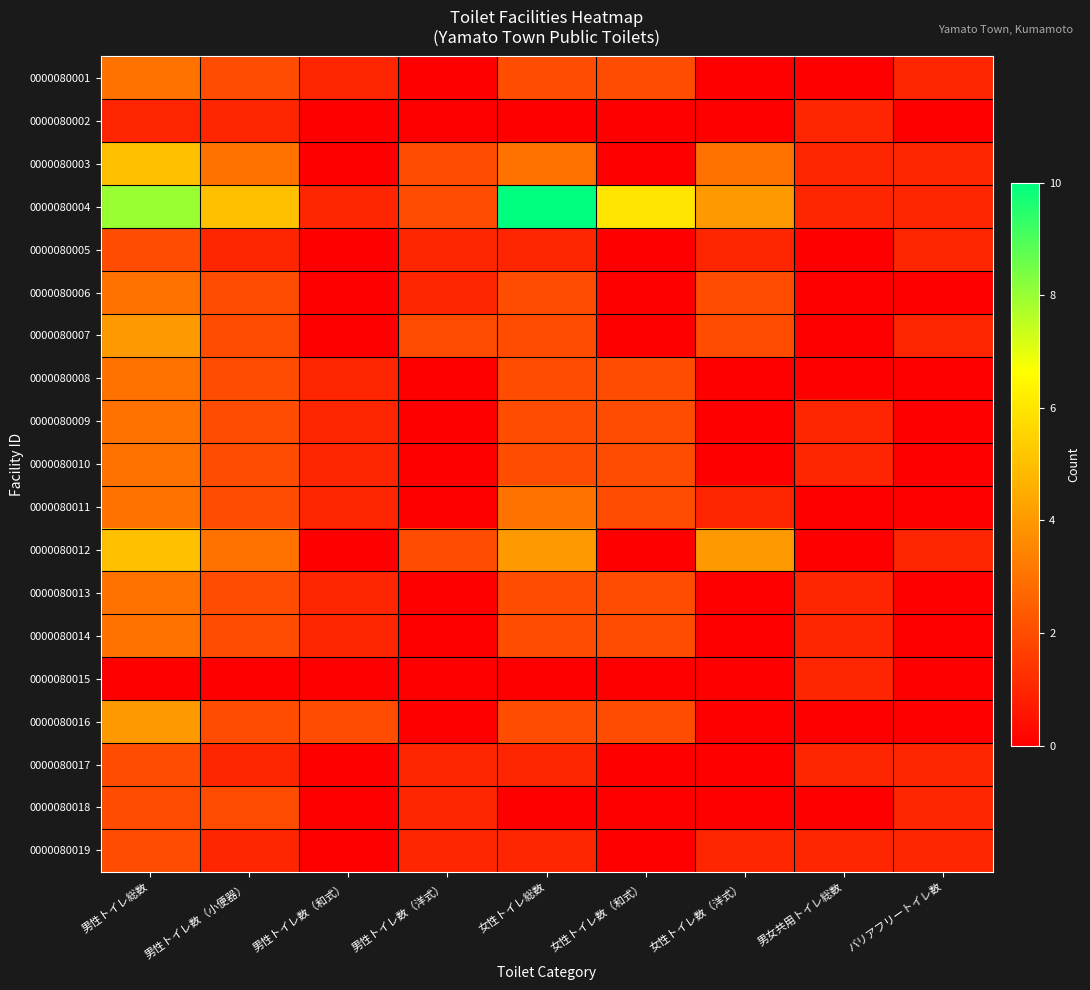

Reading left to right, list all the values displayed in this chart.

0000080001: 男性トイレ総数=3	男性トイレ数（小便器）=2	男性トイレ数（和式）=1	男性トイレ数（洋式）=0	女性トイレ総数=2	女性トイレ数（和式）=2	女性トイレ数（洋式）=0	男女共用トイレ総数=0	バリアフリートイレ数=1
0000080002: 男性トイレ総数=1	男性トイレ数（小便器）=1	男性トイレ数（和式）=0	男性トイレ数（洋式）=0	女性トイレ総数=0	女性トイレ数（和式）=0	女性トイレ数（洋式）=0	男女共用トイレ総数=1	バリアフリートイレ数=0
0000080003: 男性トイレ総数=5	男性トイレ数（小便器）=3	男性トイレ数（和式）=0	男性トイレ数（洋式）=2	女性トイレ総数=3	女性トイレ数（和式）=0	女性トイレ数（洋式）=3	男女共用トイレ総数=1	バリアフリートイレ数=1
0000080004: 男性トイレ総数=8	男性トイレ数（小便器）=5	男性トイレ数（和式）=1	男性トイレ数（洋式）=2	女性トイレ総数=10	女性トイレ数（和式）=6	女性トイレ数（洋式）=4	男女共用トイレ総数=1	バリアフリートイレ数=1
0000080005: 男性トイレ総数=2	男性トイレ数（小便器）=1	男性トイレ数（和式）=0	男性トイレ数（洋式）=1	女性トイレ総数=1	女性トイレ数（和式）=0	女性トイレ数（洋式）=1	男女共用トイレ総数=0	バリアフリートイレ数=1
0000080006: 男性トイレ総数=3	男性トイレ数（小便器）=2	男性トイレ数（和式）=0	男性トイレ数（洋式）=1	女性トイレ総数=2	女性トイレ数（和式）=0	女性トイレ数（洋式）=2	男女共用トイレ総数=0	バリアフリートイレ数=0
0000080007: 男性トイレ総数=4	男性トイレ数（小便器）=2	男性トイレ数（和式）=0	男性トイレ数（洋式）=2	女性トイレ総数=2	女性トイレ数（和式）=0	女性トイレ数（洋式）=2	男女共用トイレ総数=0	バリアフリートイレ数=1
0000080008: 男性トイレ総数=3	男性トイレ数（小便器）=2	男性トイレ数（和式）=1	男性トイレ数（洋式）=0	女性トイレ総数=2	女性トイレ数（和式）=2	女性トイレ数（洋式）=0	男女共用トイレ総数=0	バリアフリートイレ数=0
0000080009: 男性トイレ総数=3	男性トイレ数（小便器）=2	男性トイレ数（和式）=1	男性トイレ数（洋式）=0	女性トイレ総数=2	女性トイレ数（和式）=2	女性トイレ数（洋式）=0	男女共用トイレ総数=1	バリアフリートイレ数=0
0000080010: 男性トイレ総数=3	男性トイレ数（小便器）=2	男性トイレ数（和式）=1	男性トイレ数（洋式）=0	女性トイレ総数=2	女性トイレ数（和式）=2	女性トイレ数（洋式）=0	男女共用トイレ総数=1	バリアフリートイレ数=0
0000080011: 男性トイレ総数=3	男性トイレ数（小便器）=2	男性トイレ数（和式）=1	男性トイレ数（洋式）=0	女性トイレ総数=3	女性トイレ数（和式）=2	女性トイレ数（洋式）=1	男女共用トイレ総数=0	バリアフリートイレ数=0
0000080012: 男性トイレ総数=5	男性トイレ数（小便器）=3	男性トイレ数（和式）=0	男性トイレ数（洋式）=2	女性トイレ総数=4	女性トイレ数（和式）=0	女性トイレ数（洋式）=4	男女共用トイレ総数=0	バリアフリートイレ数=1
0000080013: 男性トイレ総数=3	男性トイレ数（小便器）=2	男性トイレ数（和式）=1	男性トイレ数（洋式）=0	女性トイレ総数=2	女性トイレ数（和式）=2	女性トイレ数（洋式）=0	男女共用トイレ総数=1	バリアフリートイレ数=0
0000080014: 男性トイレ総数=3	男性トイレ数（小便器）=2	男性トイレ数（和式）=1	男性トイレ数（洋式）=0	女性トイレ総数=2	女性トイレ数（和式）=2	女性トイレ数（洋式）=0	男女共用トイレ総数=1	バリアフリートイレ数=0
0000080015: 男性トイレ総数=0	男性トイレ数（小便器）=0	男性トイレ数（和式）=0	男性トイレ数（洋式）=0	女性トイレ総数=0	女性トイレ数（和式）=0	女性トイレ数（洋式）=0	男女共用トイレ総数=1	バリアフリートイレ数=0
0000080016: 男性トイレ総数=4	男性トイレ数（小便器）=2	男性トイレ数（和式）=2	男性トイレ数（洋式）=0	女性トイレ総数=2	女性トイレ数（和式）=2	女性トイレ数（洋式）=0	男女共用トイレ総数=0	バリアフリートイレ数=0
0000080017: 男性トイレ総数=2	男性トイレ数（小便器）=1	男性トイレ数（和式）=0	男性トイレ数（洋式）=1	女性トイレ総数=1	女性トイレ数（和式）=0	女性トイレ数（洋式）=0	男女共用トイレ総数=1	バリアフリートイレ数=1
0000080018: 男性トイレ総数=2	男性トイレ数（小便器）=2	男性トイレ数（和式）=0	男性トイレ数（洋式）=1	女性トイレ総数=0	女性トイレ数（和式）=0	女性トイレ数（洋式）=0	男女共用トイレ総数=0	バリアフリートイレ数=1
0000080019: 男性トイレ総数=2	男性トイレ数（小便器）=1	男性トイレ数（和式）=0	男性トイレ数（洋式）=1	女性トイレ総数=1	女性トイレ数（和式）=0	女性トイレ数（洋式）=1	男女共用トイレ総数=1	バリアフリートイレ数=1